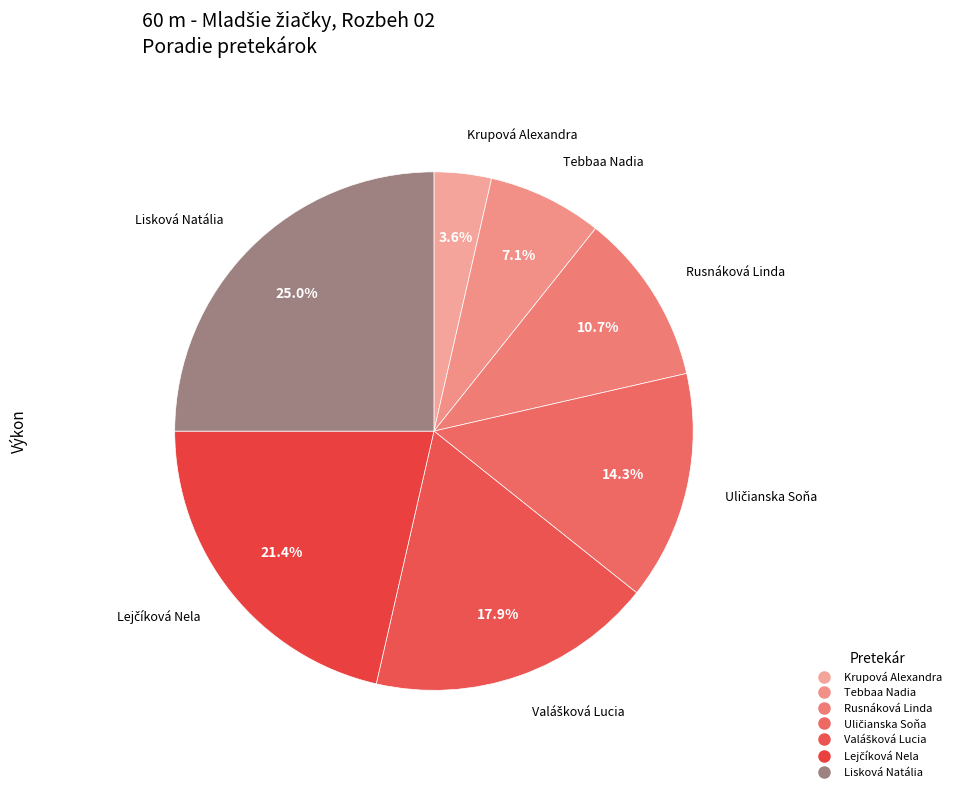

What percentage is the Krupová Alexandra slice, to the nearest percent?

4%